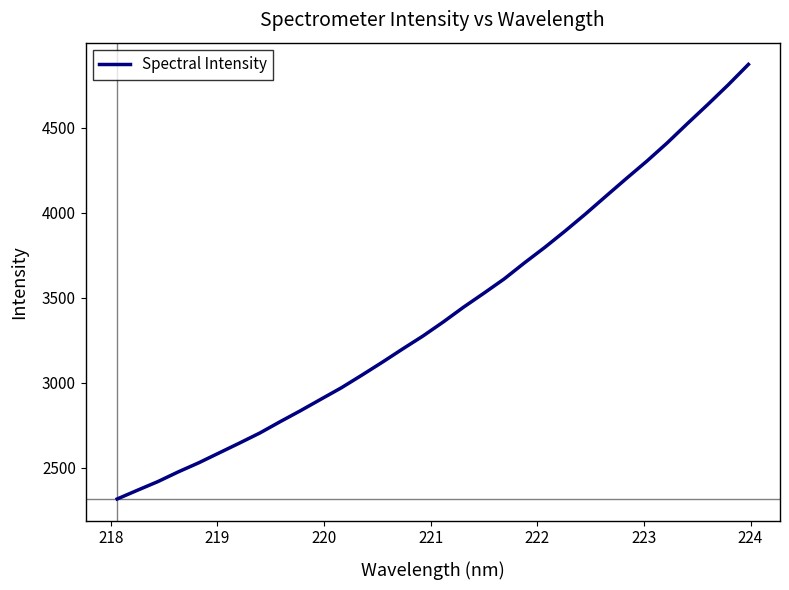

What is the greatest value displayed?

4871.1